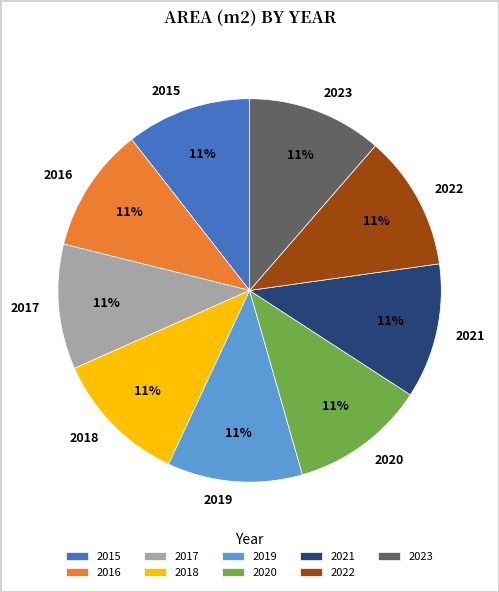

How many segments does this pie chart have?

9